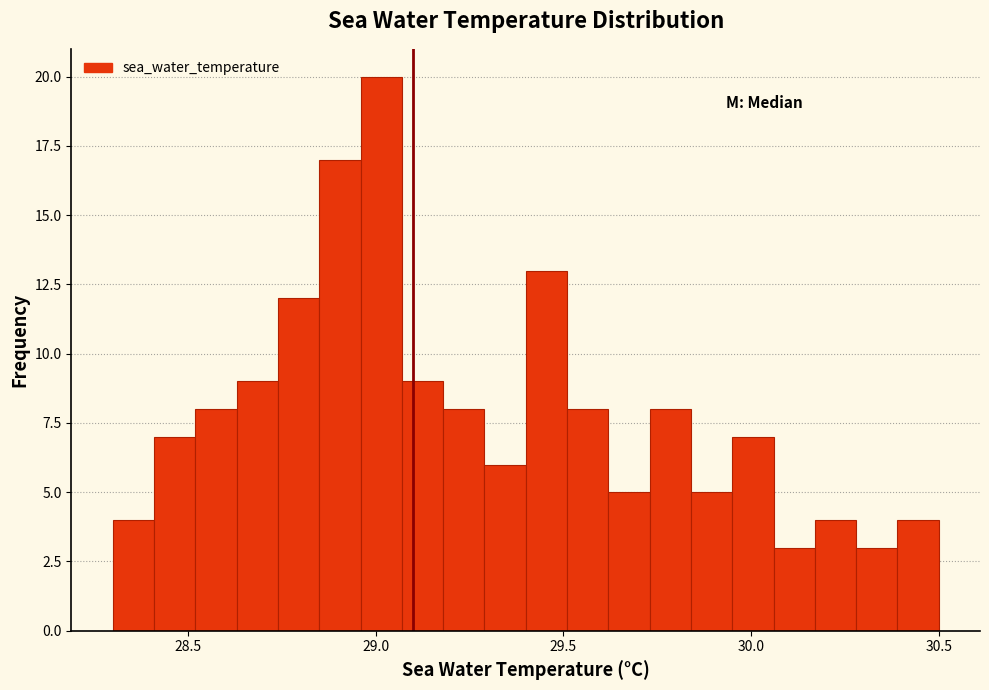

Around what value on the x-axis is the tallest bar? Give the approximate position of its centre, as read against the axis.

29.00